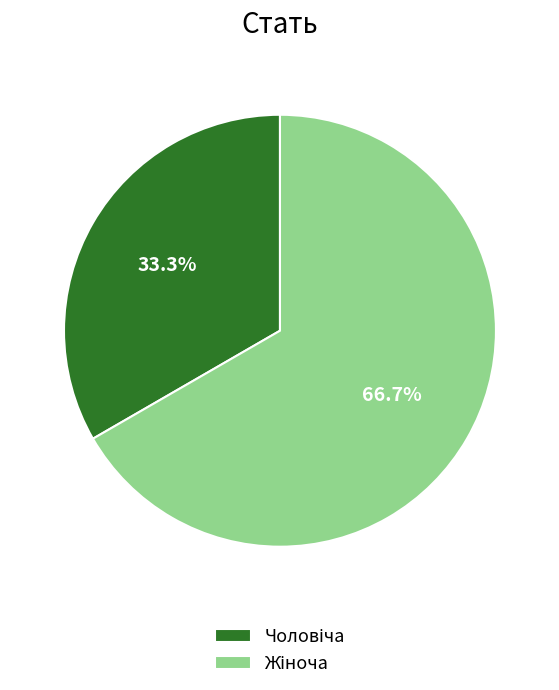

Is there any slice that represents more than half of the pie?

Yes